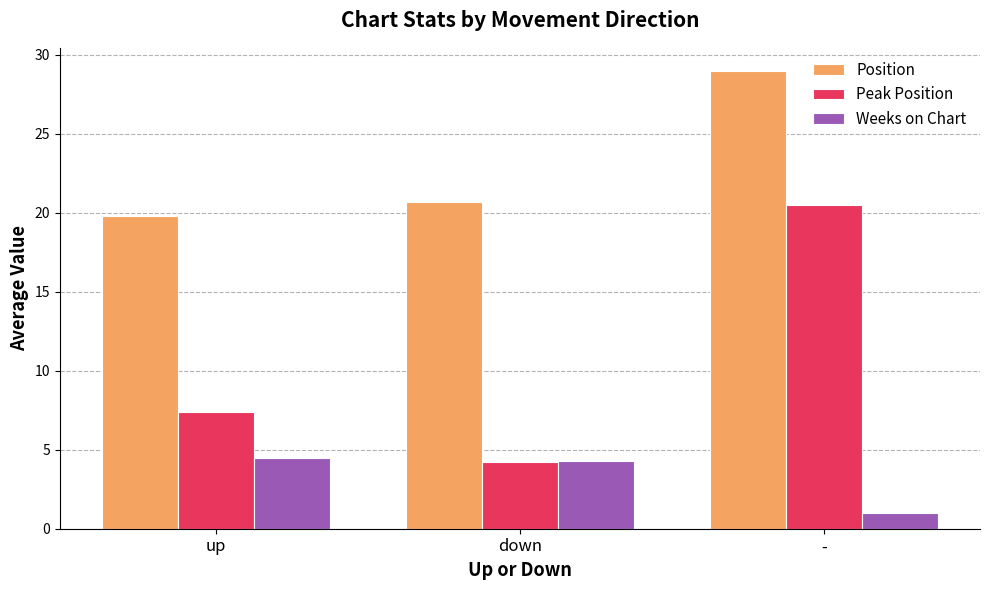

What is the total value across all series at -?

50.5